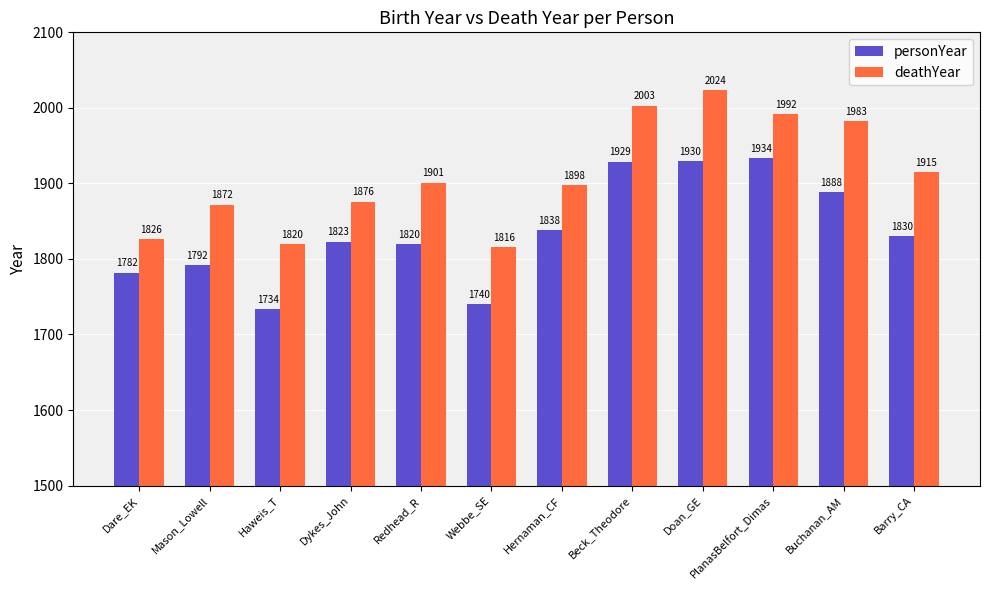

Rank the series by their maximum value, from lowest to highest.

personYear, deathYear